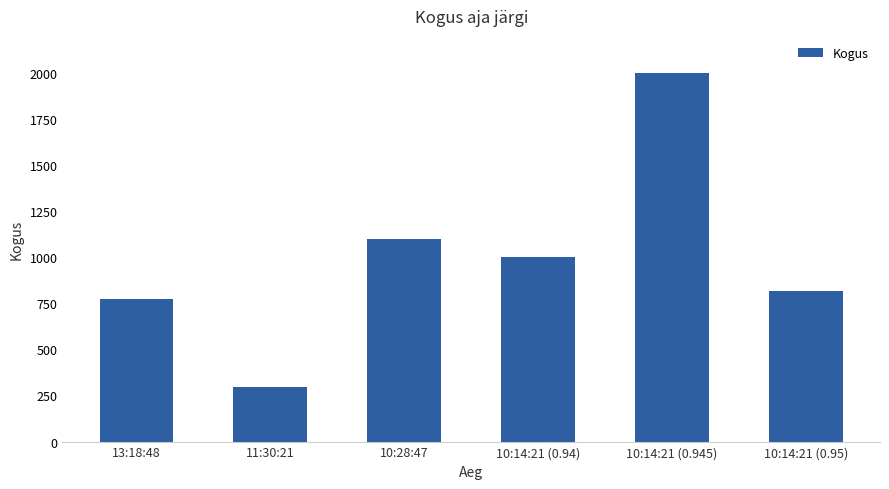

Which category has the lowest value across all series?

11:30:21